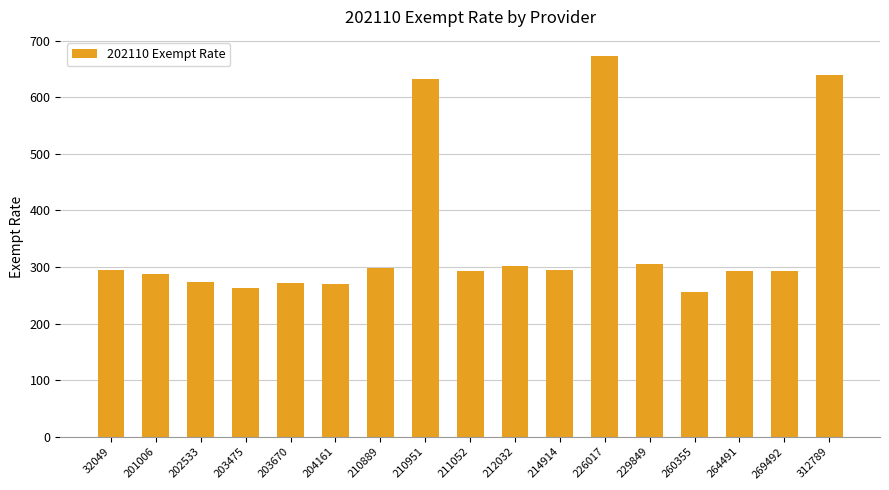

What value does the data have at 203670?

271.5